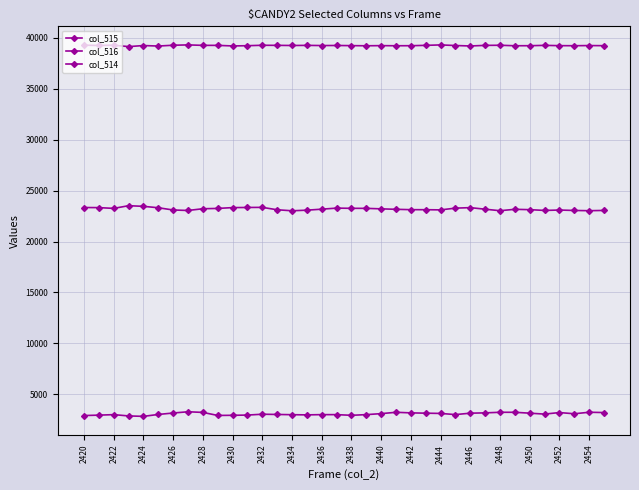

How many lines are shown in the chart?

3